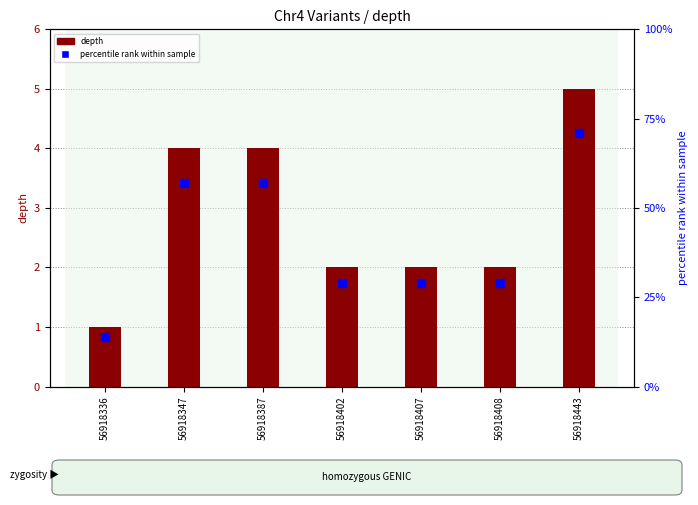

Which series reaches the maximum Y coordinate?

percentile rank within sample